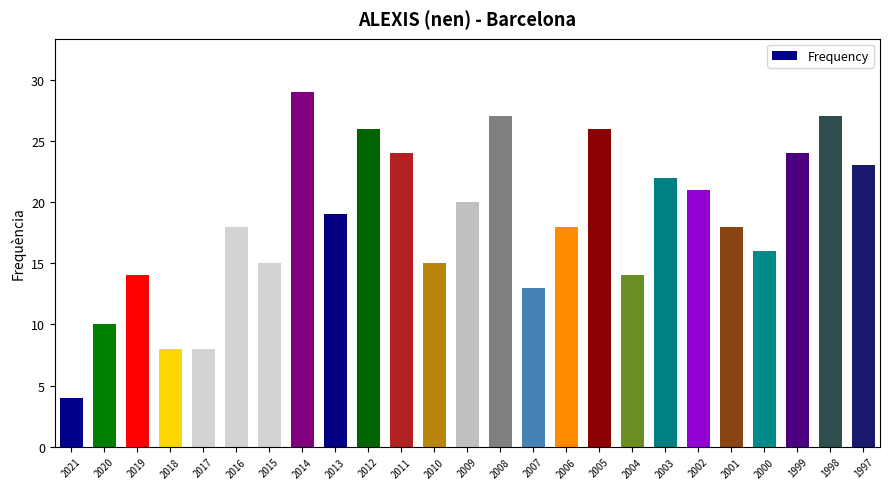

What is the ratio of the value at 2014 to the value at 2006?

1.6